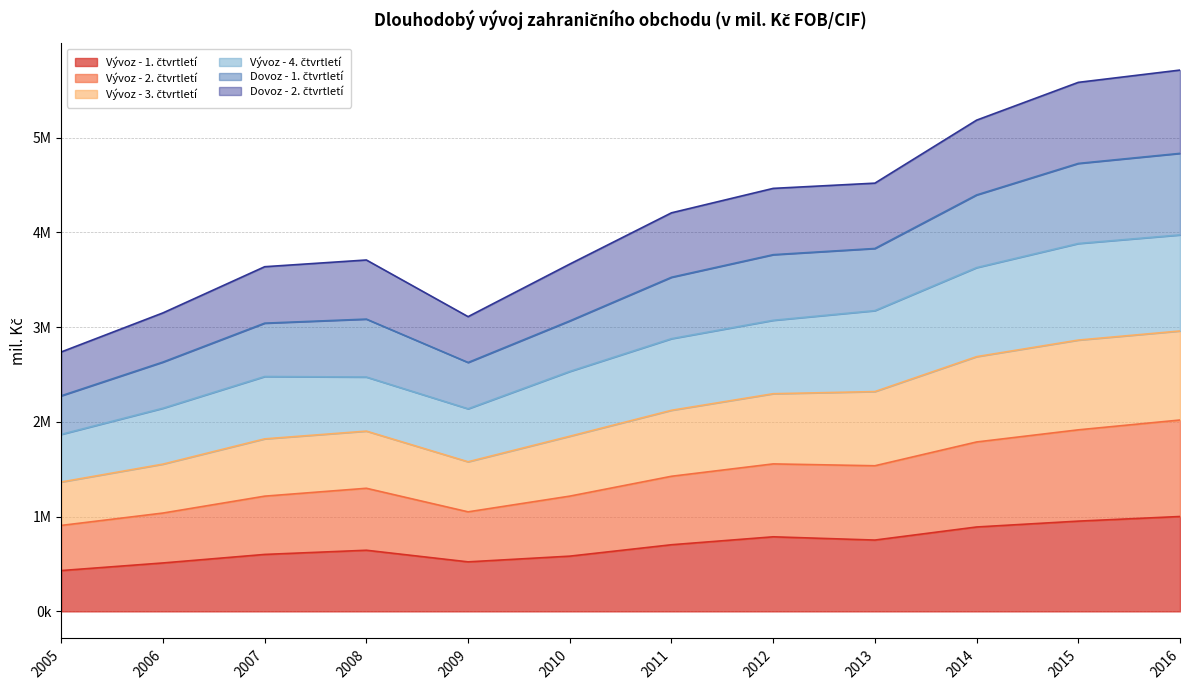

What is the minimum value shown in the chart?

431054